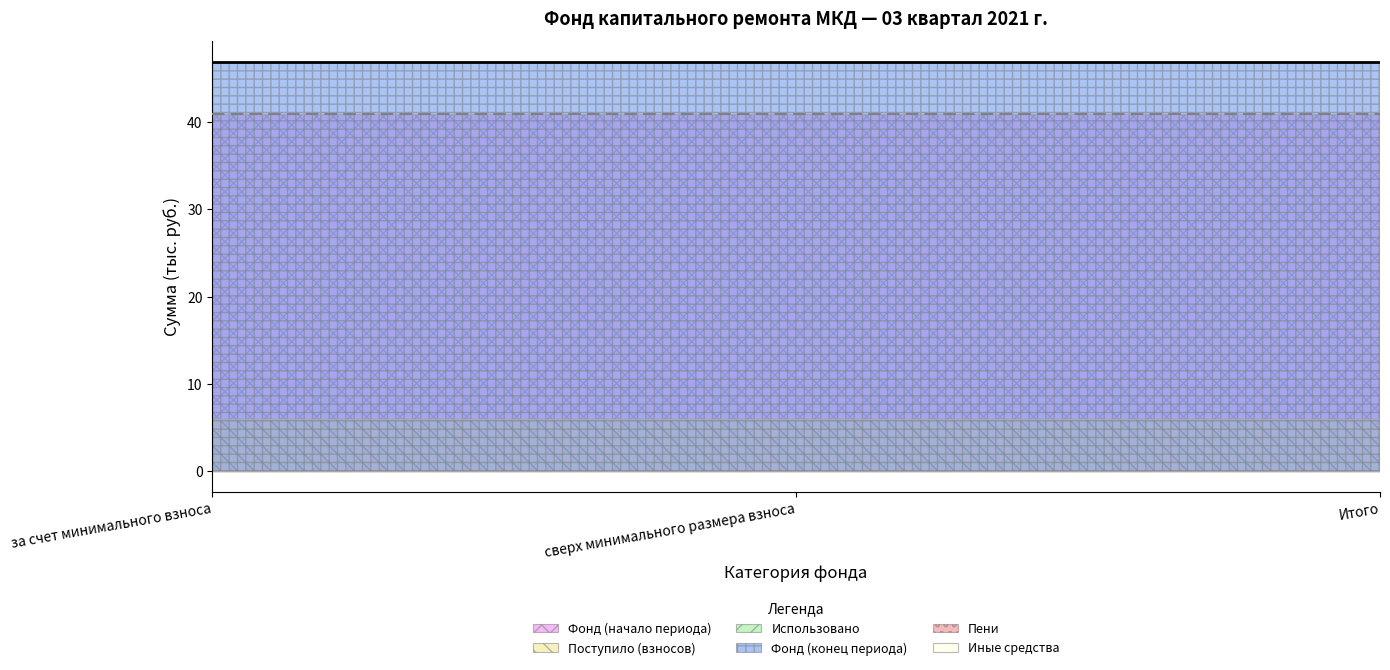

Where is Фонд (начало периода) nearest to the value 40?

за счет минимального взноса